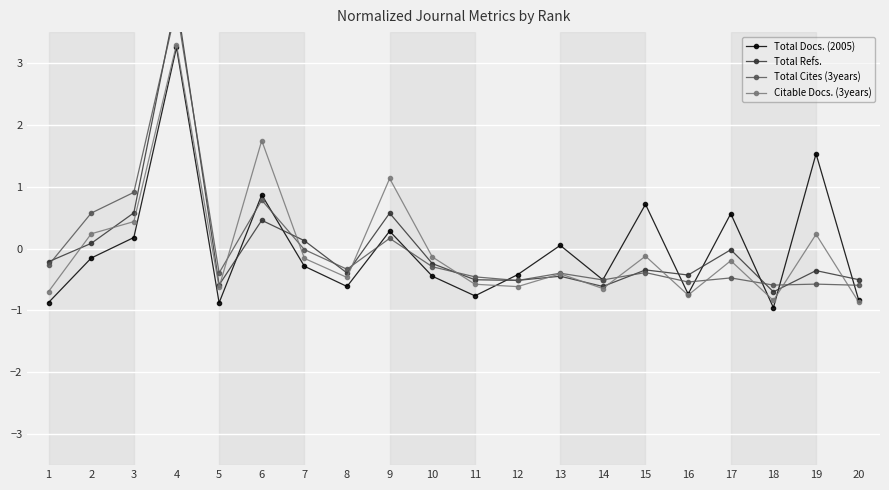

How many positive values does the Citable Docs. (3years) series have?

6